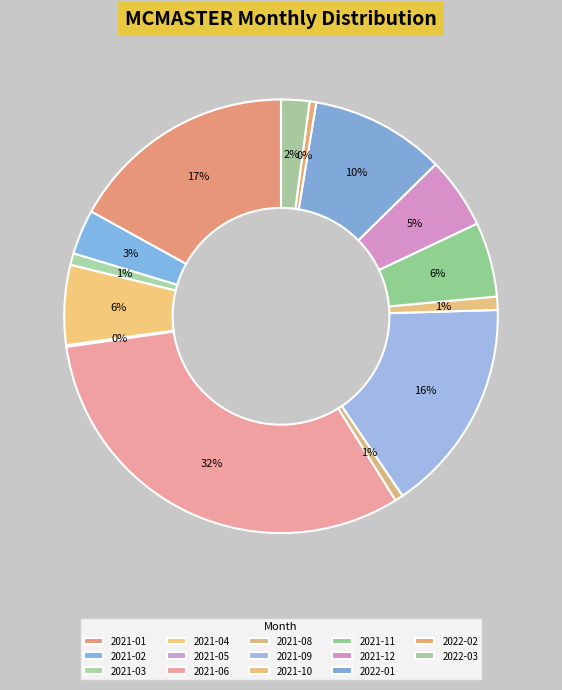

To the nearest percent, what is the difference between the 2021-12 and 2022-03 slice percentages?

3%